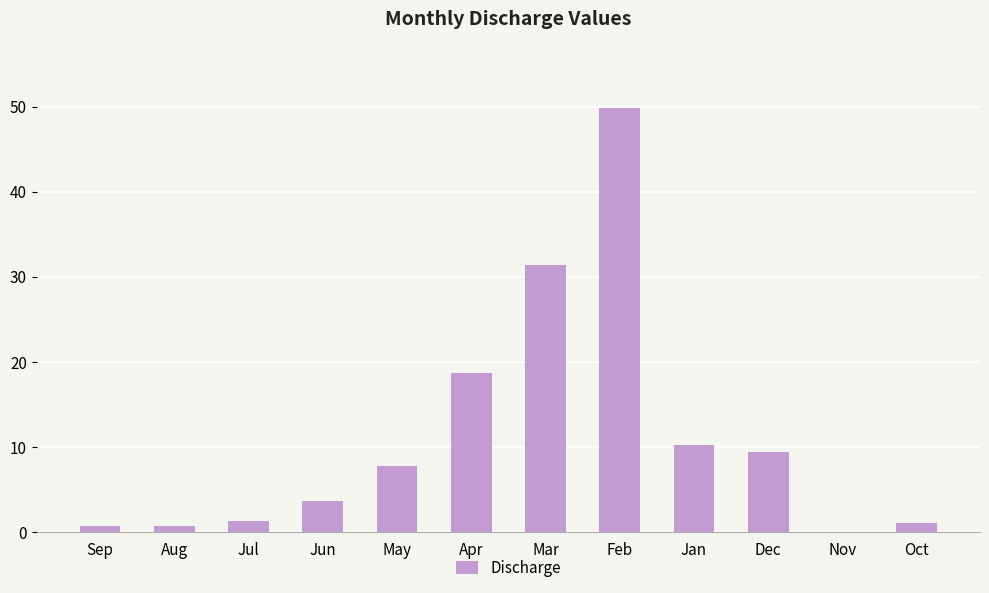

Which has a higher value, Aug or Jun?

Jun